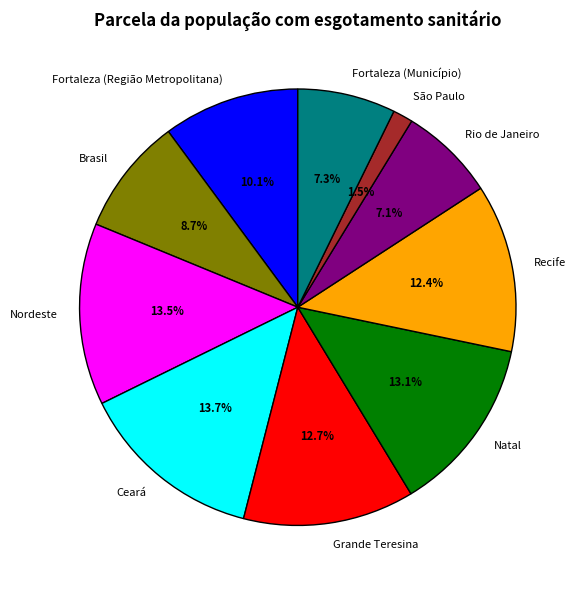

Does Ceará represent more than half of the total?

No